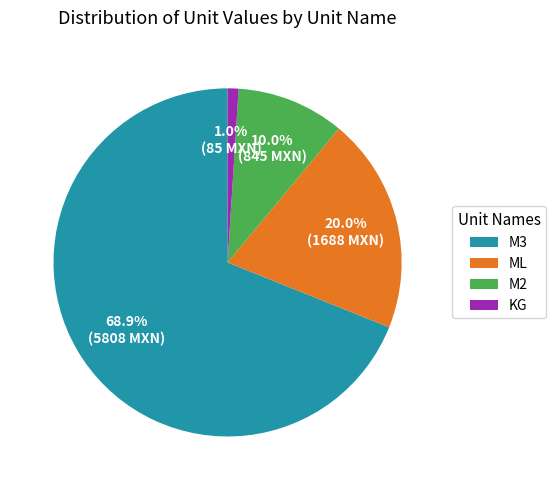

Rank the categories by value from highest to lowest.

M3, ML, M2, KG